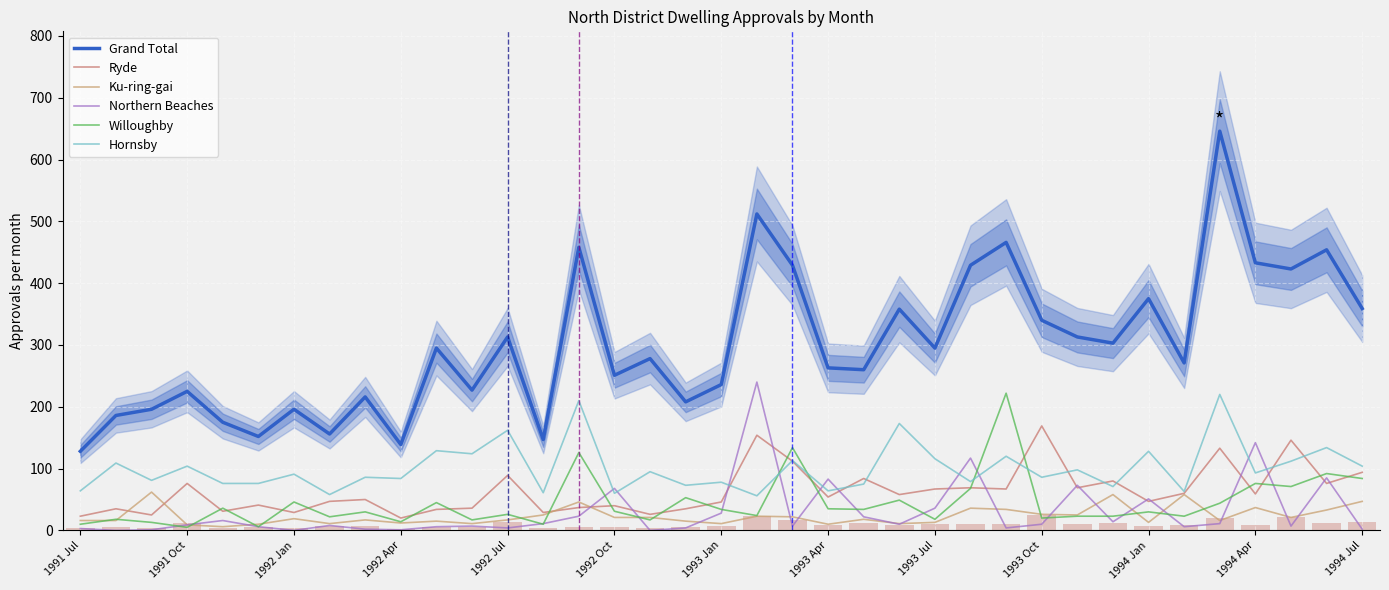

Is it true that Ryde equals 16 at 1991 Jul?

False